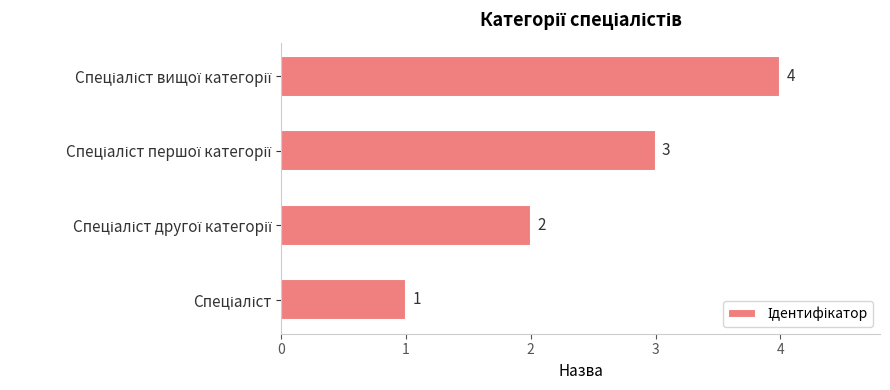

What is the sum of all values?

10